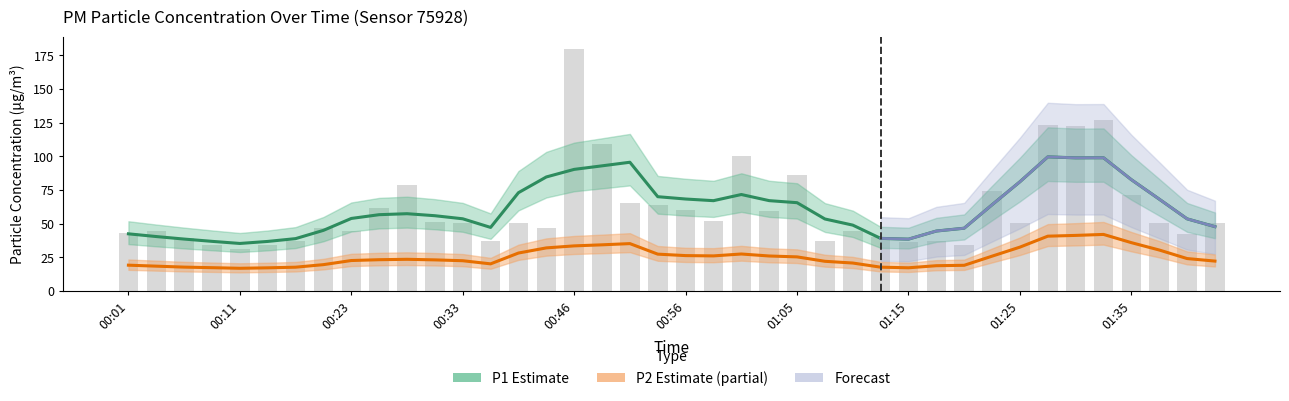

What is the minimum value for P1 Estimate?

35.3